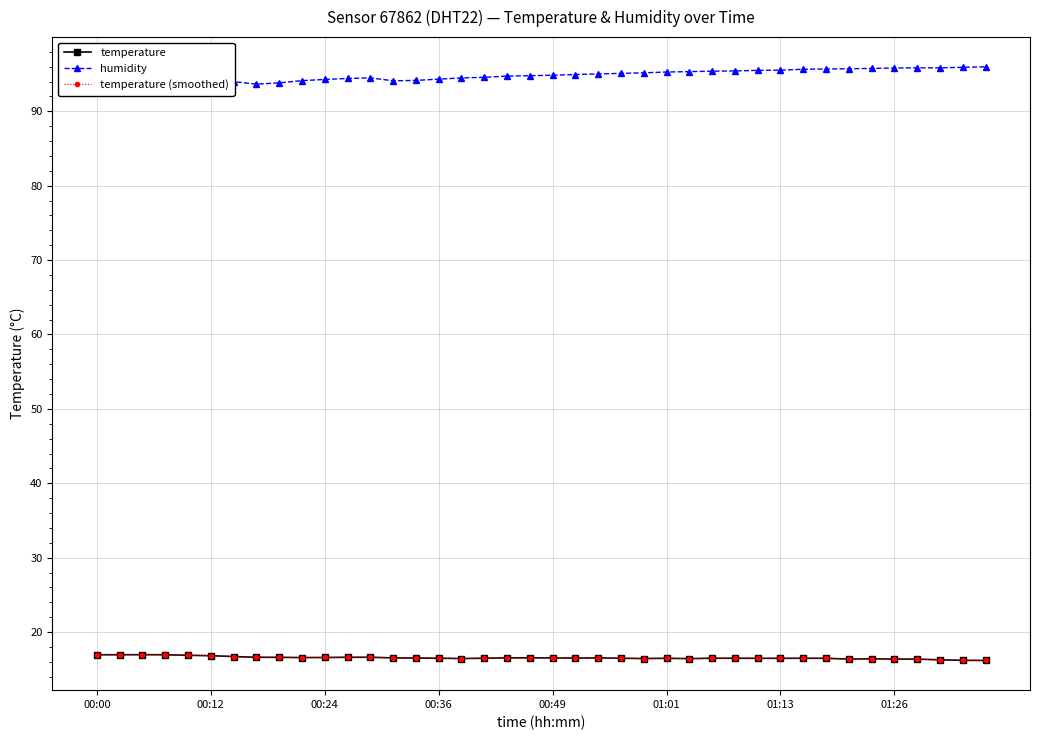

What is the total value across all series at 01:01?

128.2